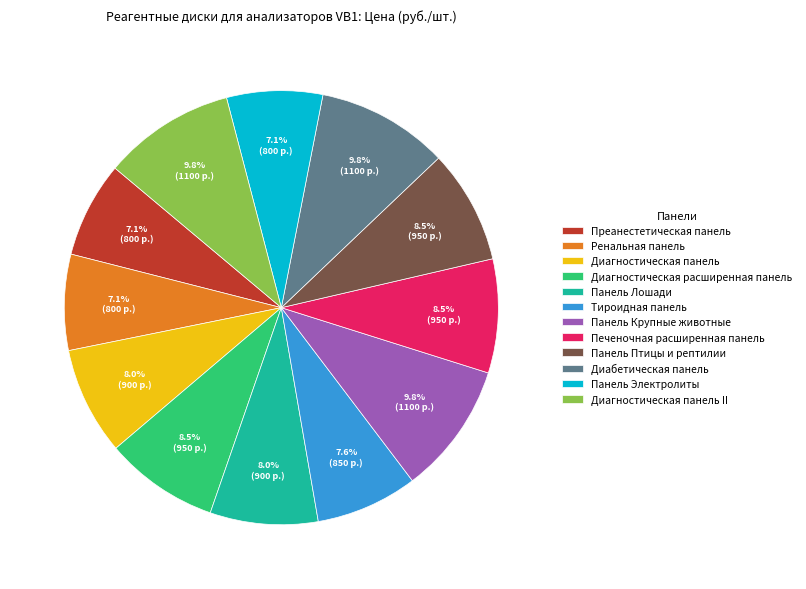

To the nearest percent, what is the difference between the largest and smallest slice percentages?

3%